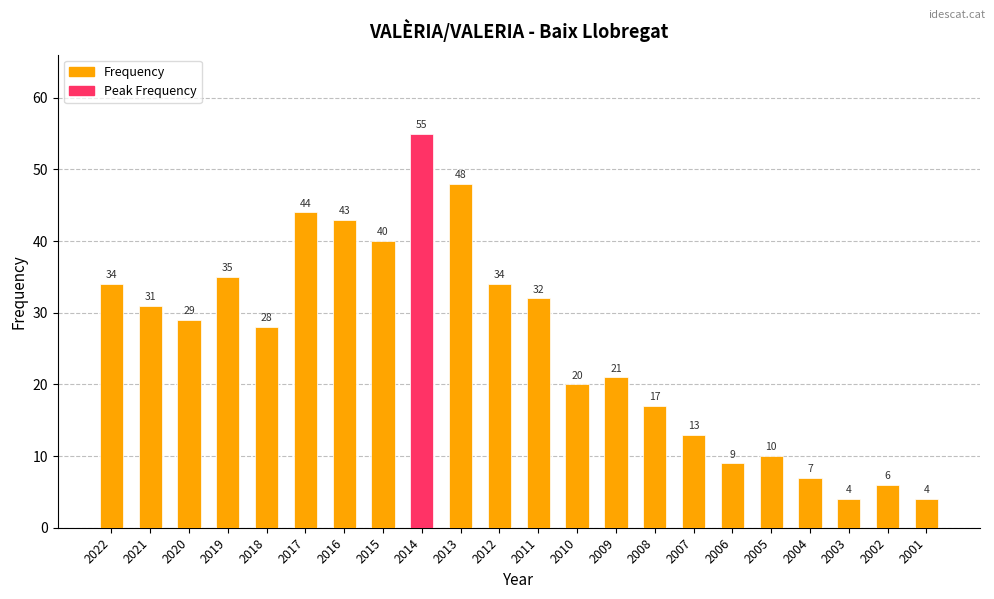

What is the difference between the maximum and minimum values?

51